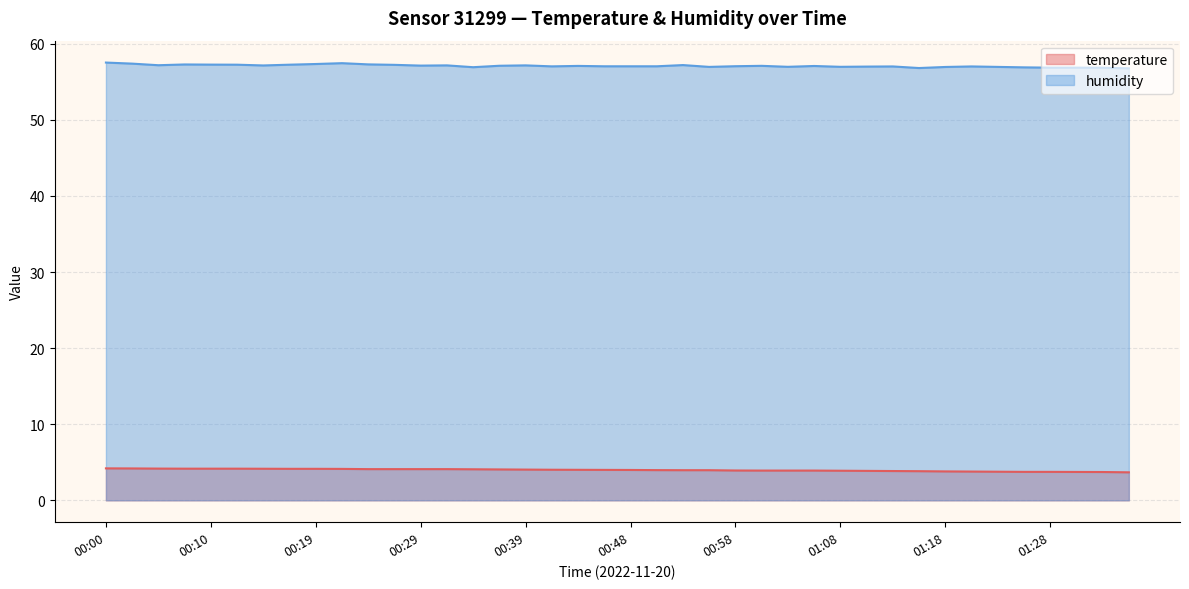

What is the sum of all humidity values?

2283.7